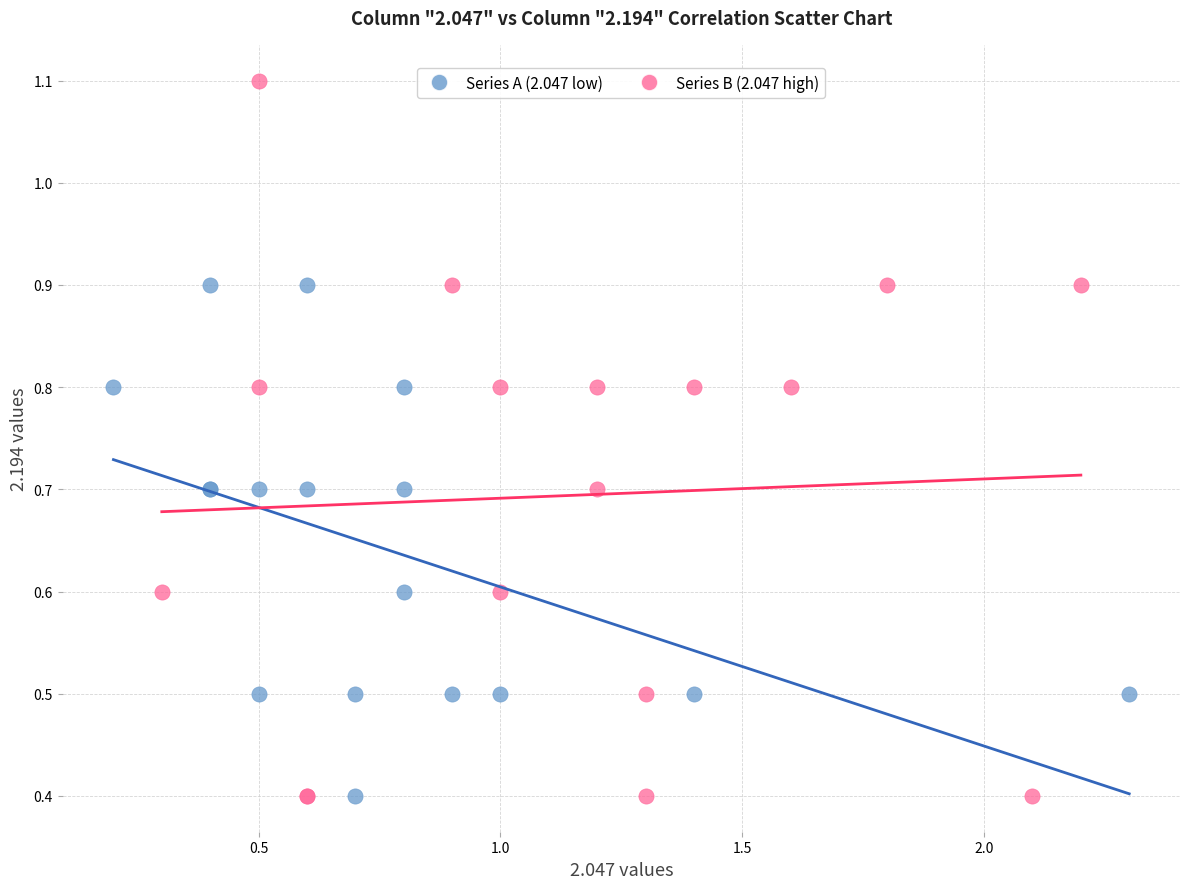

Which series reaches the maximum Y coordinate?

Series B (2.047 high)